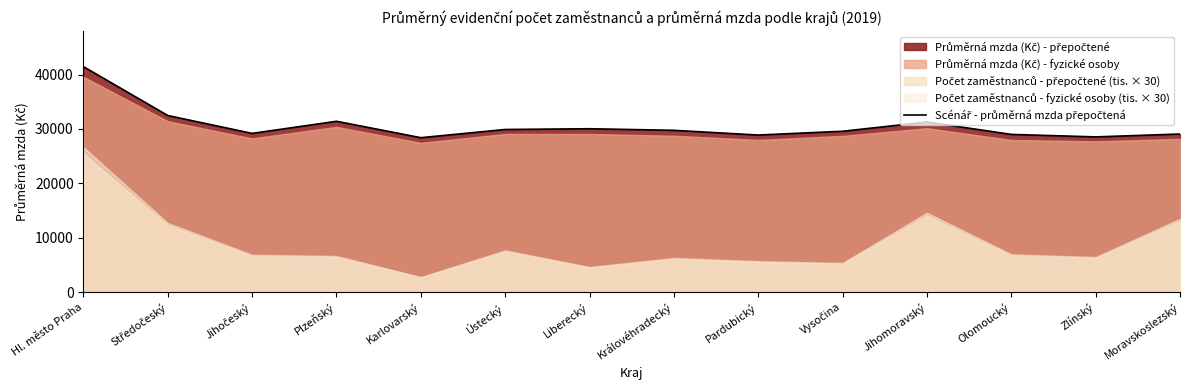

Approximately how many times larger is the value at Pardubický compared to Zlínský?

1.0